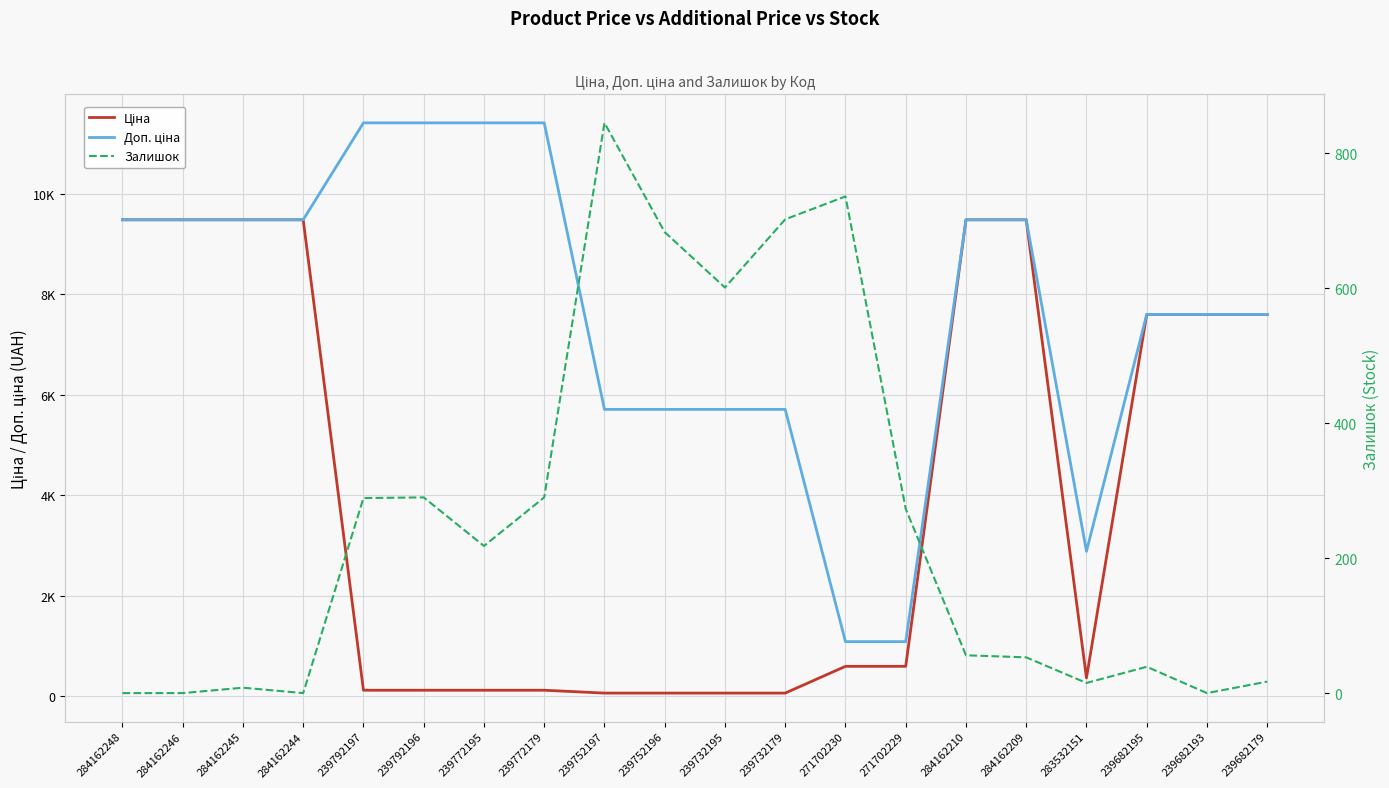

True or false: Доп. ціна and Ціна intersect in this chart.

False